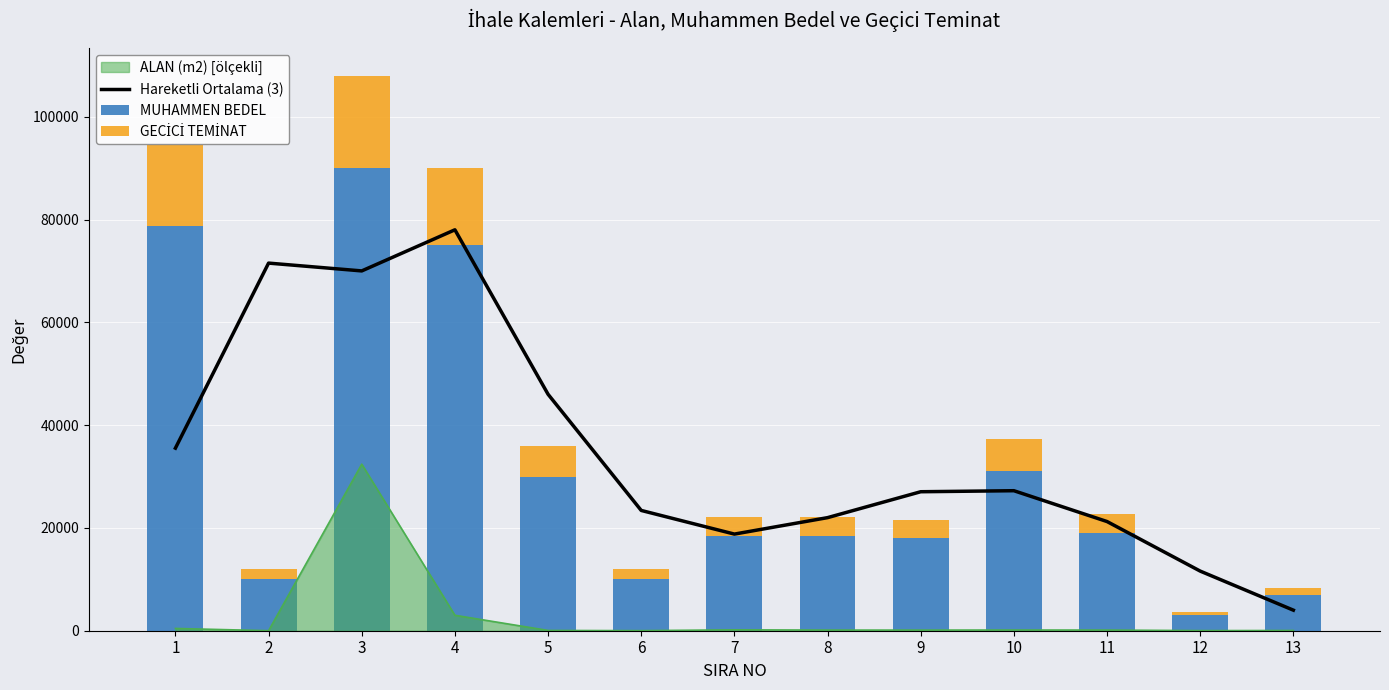

What is the maximum value shown in the chart?

90000